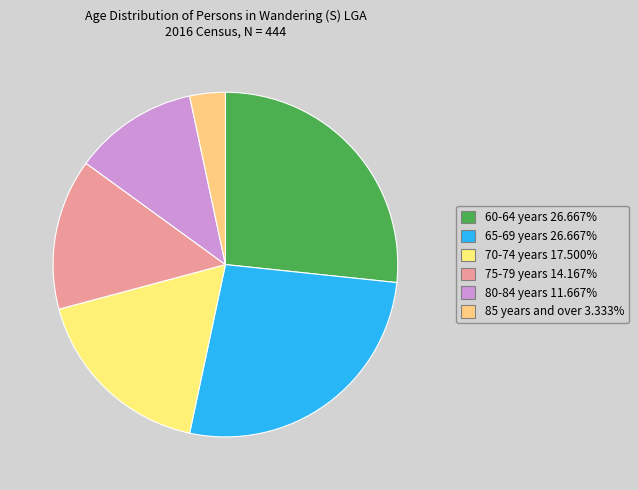

What is the largest slice in the pie chart?

60-64 years